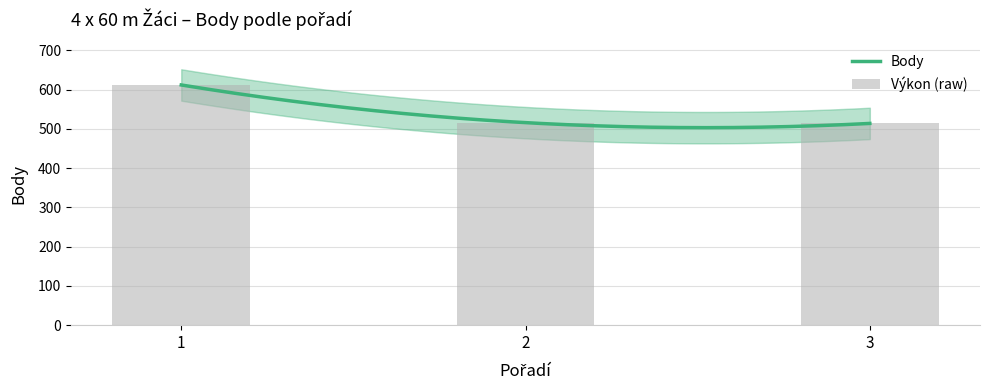

What is the ratio of the value at 3 to the value at 1?

0.8